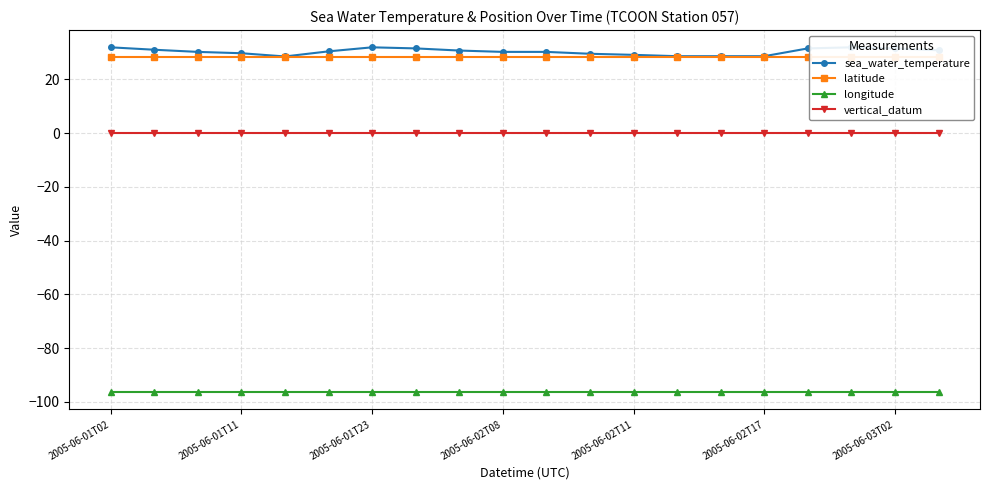

True or false: longitude and vertical_datum intersect in this chart.

False